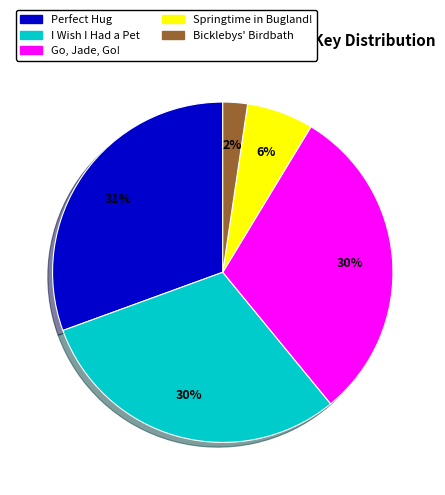

To the nearest percent, what is the difference between the Bicklebys' Birdbath and I Wish I Had a Pet slice percentages?

28%